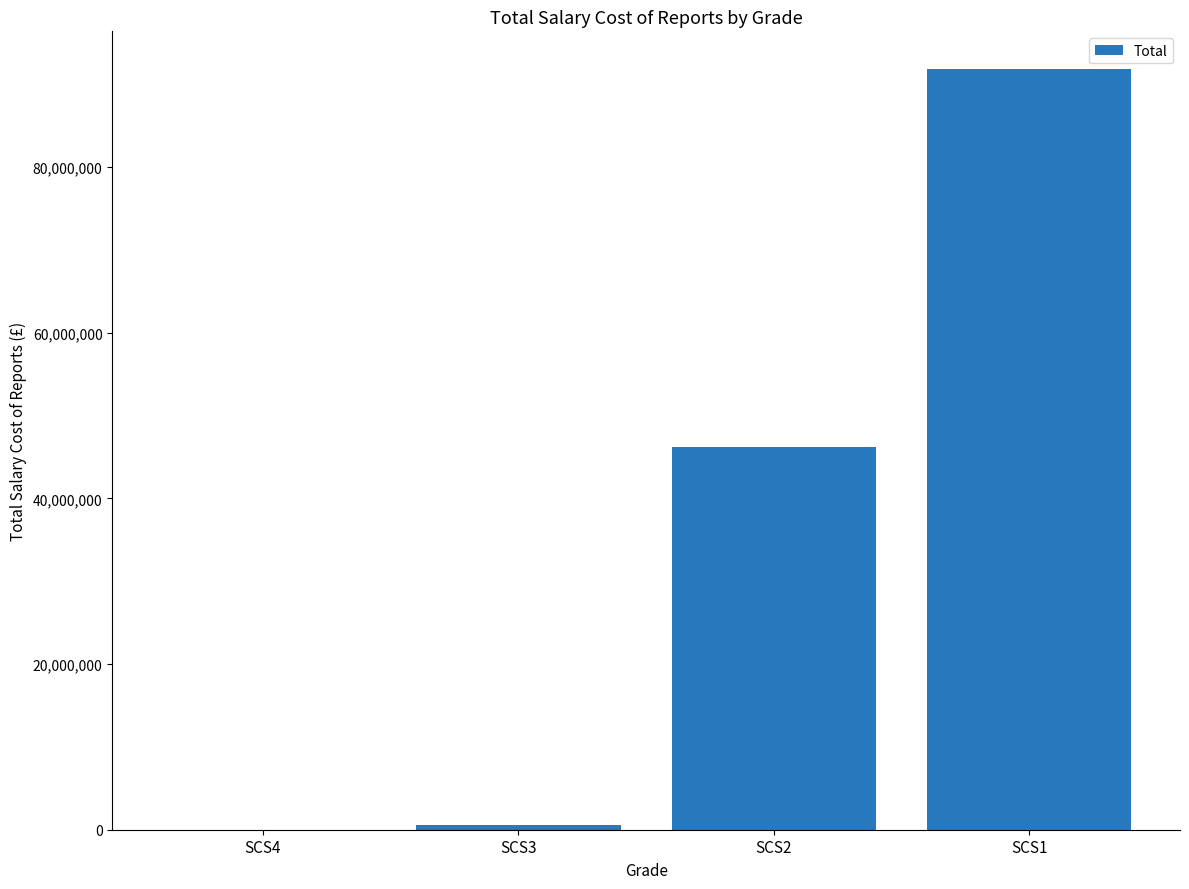

Approximately how many times larger is the value at SCS2 compared to SCS3?

85.7